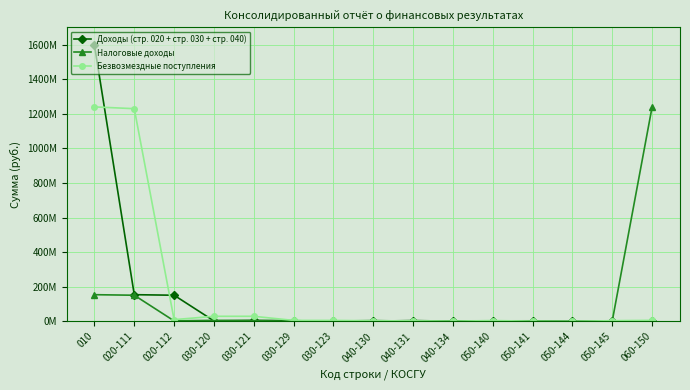

Is this an area chart (filled region under the line)?

No